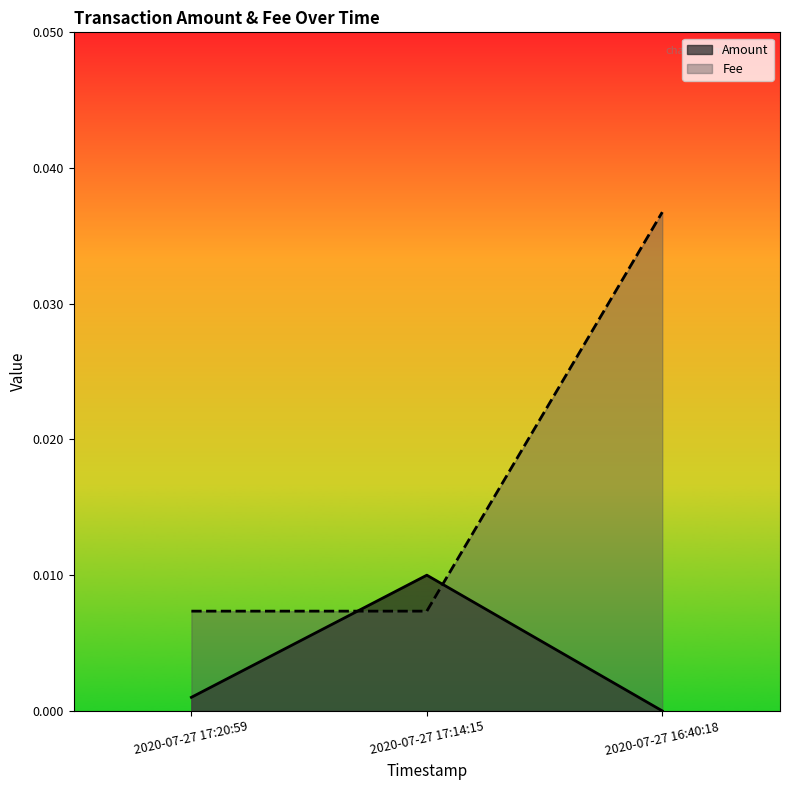

What position from the left is 2020-07-27 16:40:18?

3